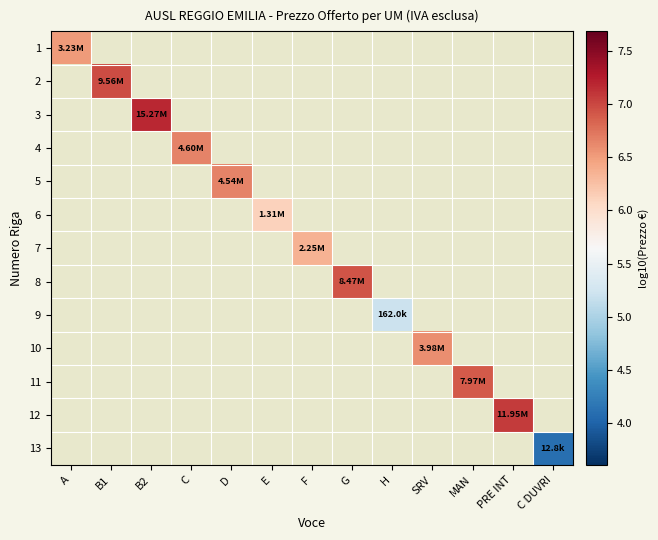

Read the 10 value at SRV.

6.6